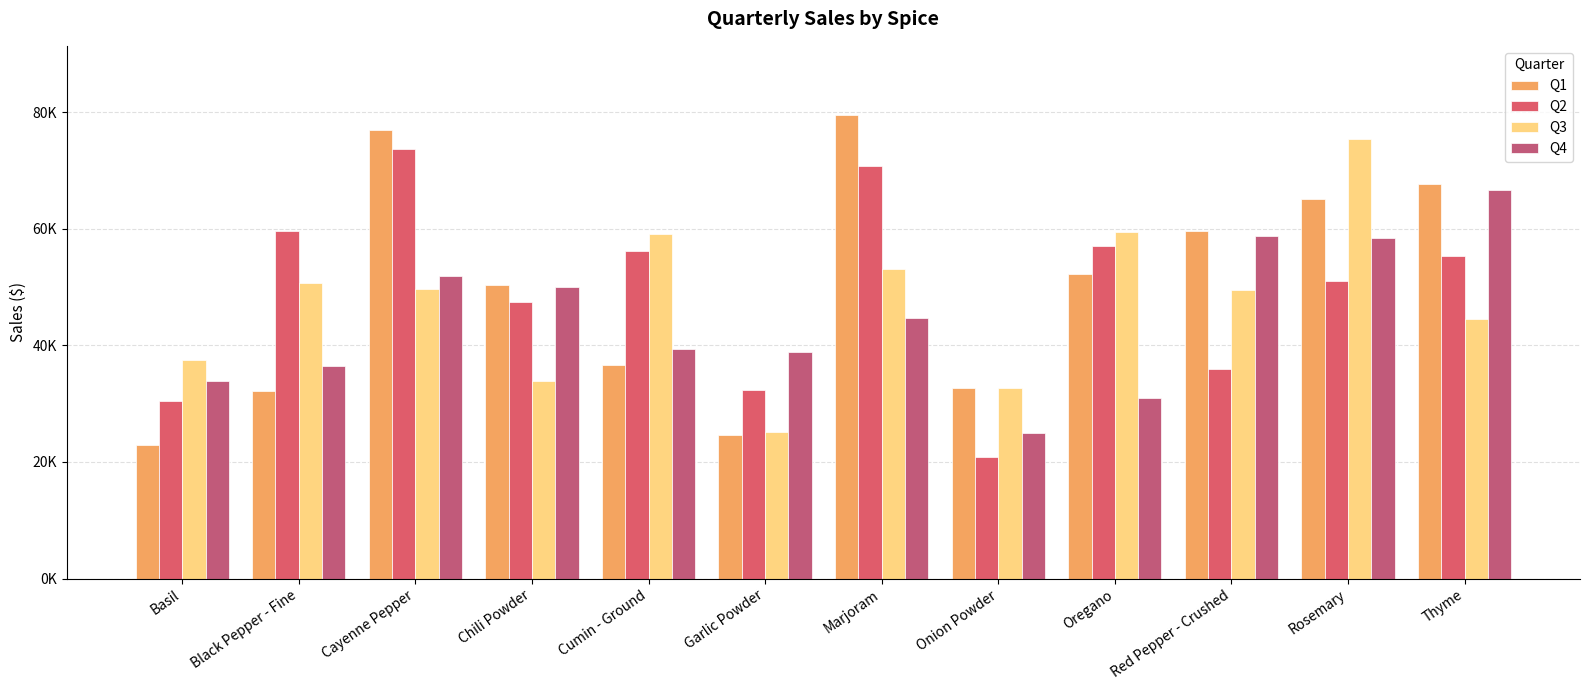

Are the bars horizontal?

No